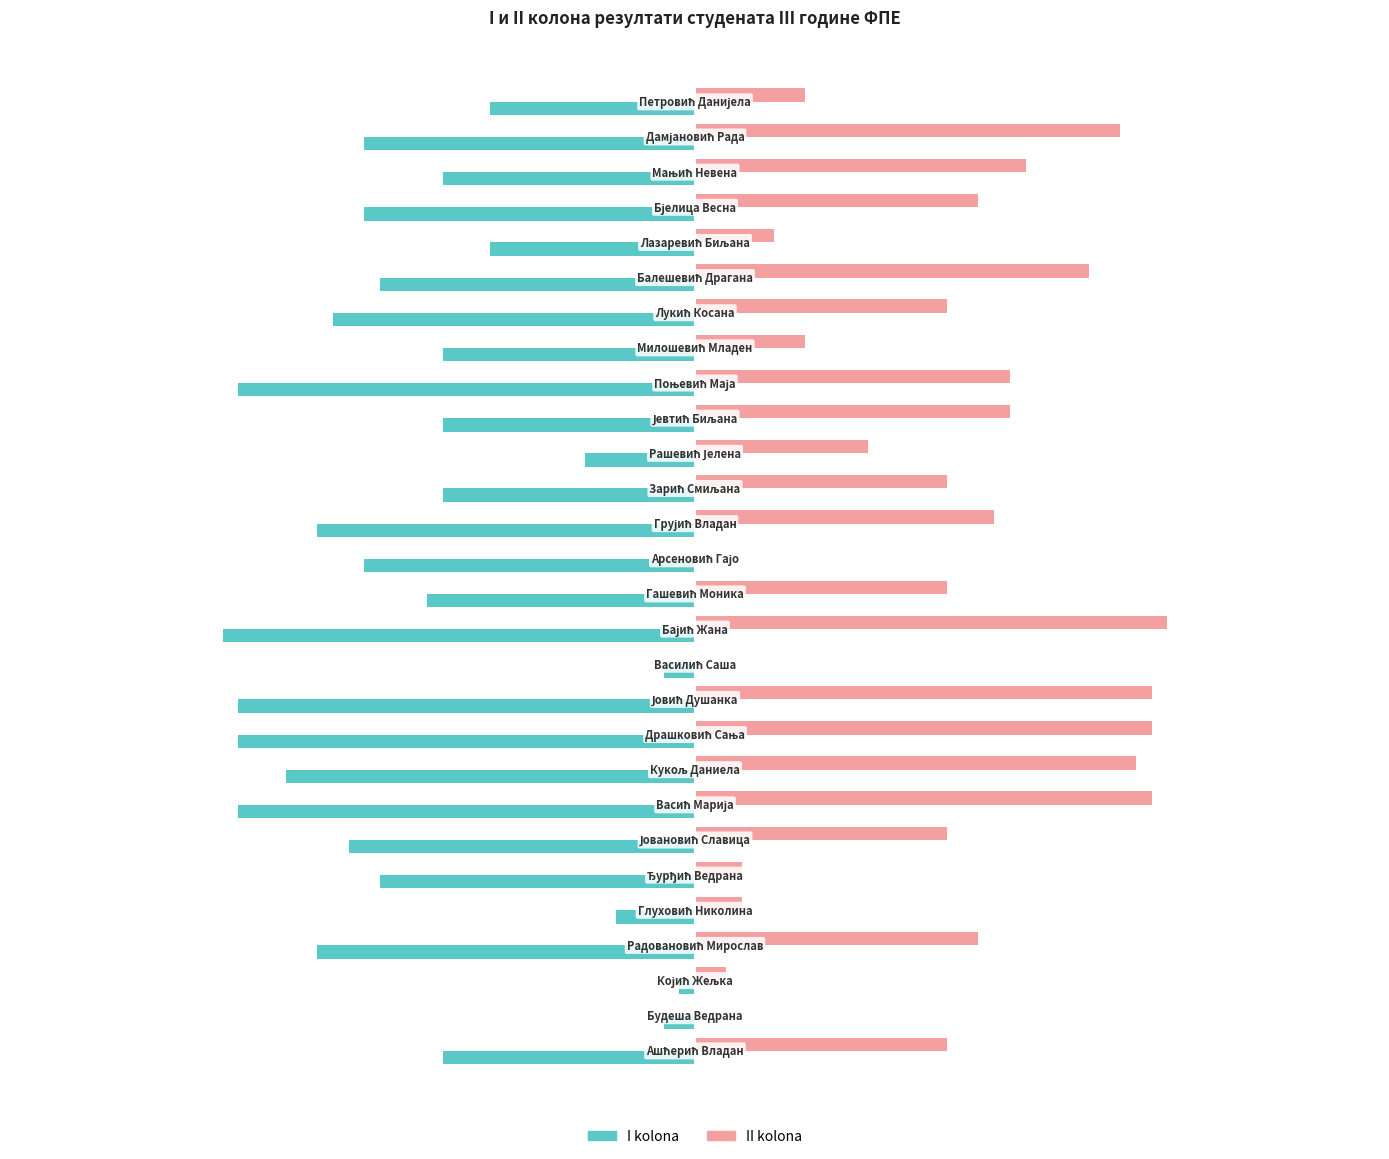

What is the sum of all II kolona values?

431